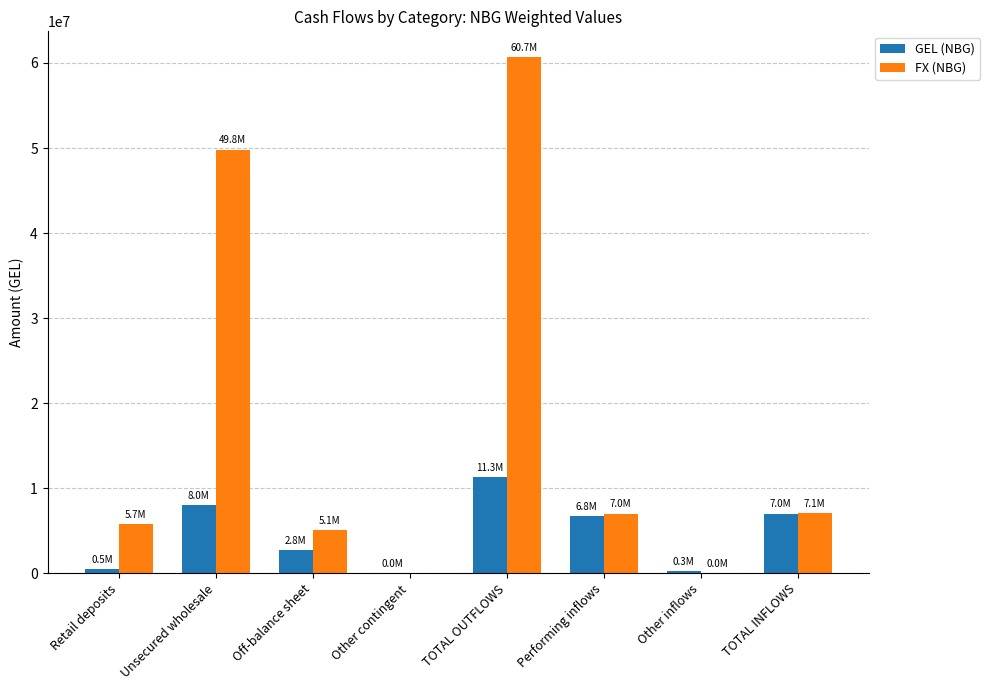

Are the bars grouped side by side (vs. stacked)?

Yes